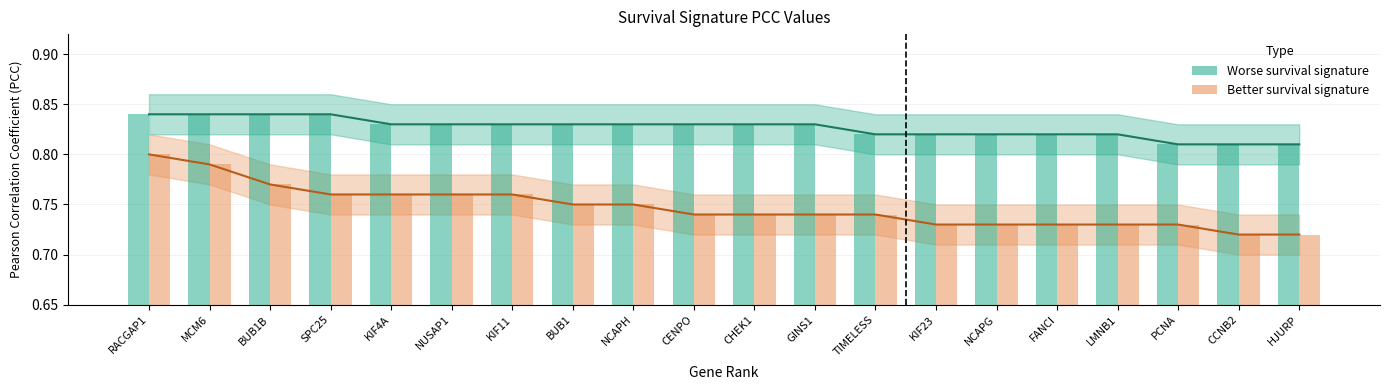

Which series changed the most between BUB1 and TIMELESS?

Worse survival (PCC)